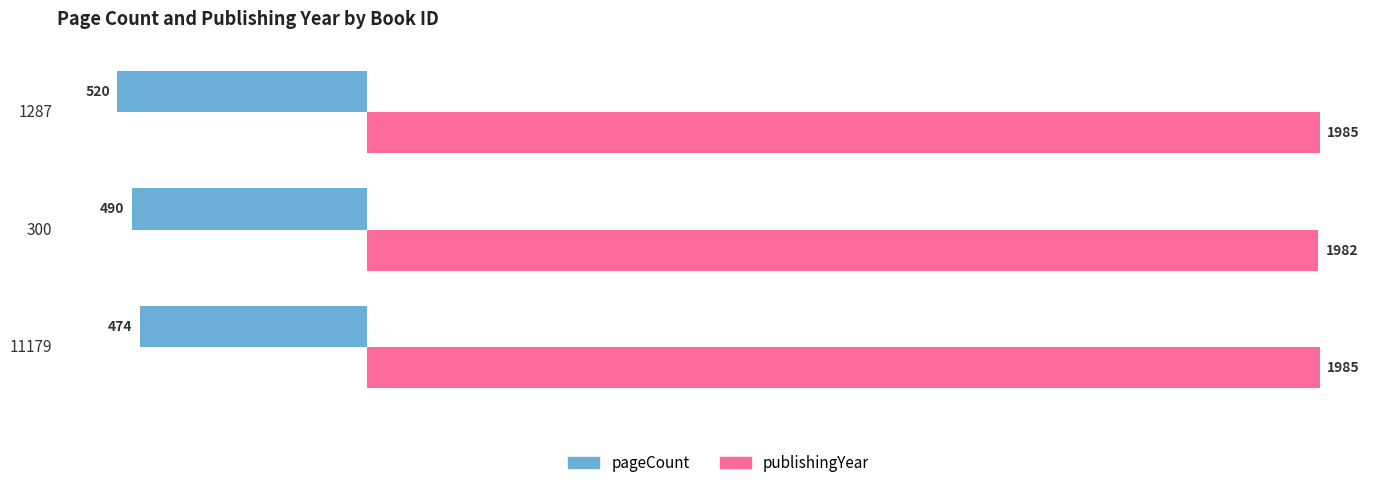

What are all the series names shown in the legend?

pageCount, publishingYear